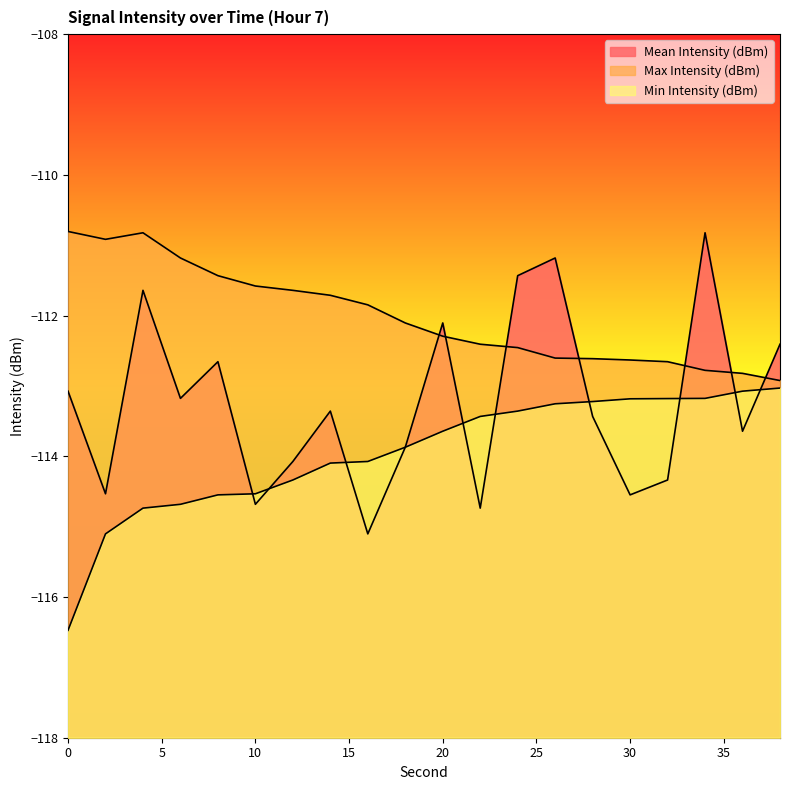

How many intersections are there between Mean Intensity (dBm) and Max Intensity (dBm)?

7